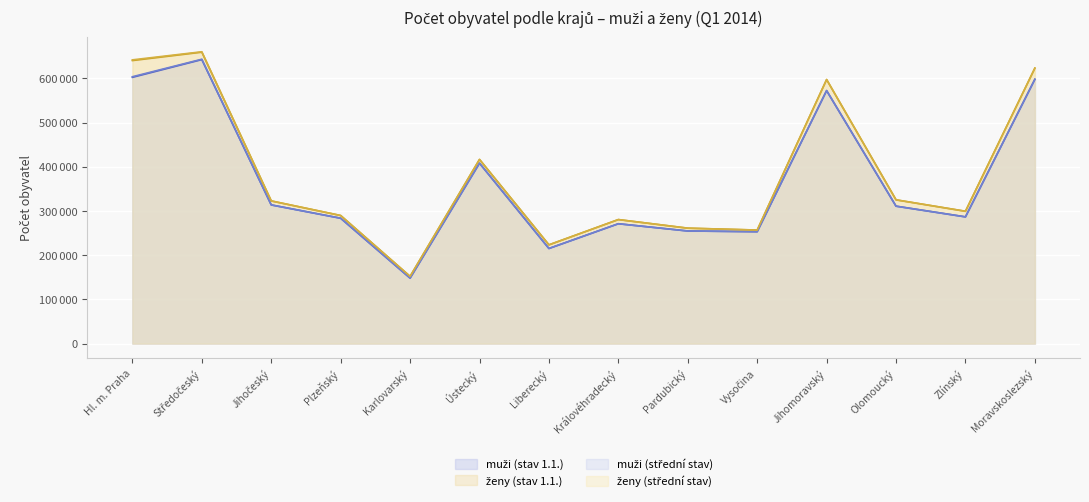

Is the value of ženy (střední stav) at Zlínský greater than the value of muži (střední stav) at Plzeňský?

Yes